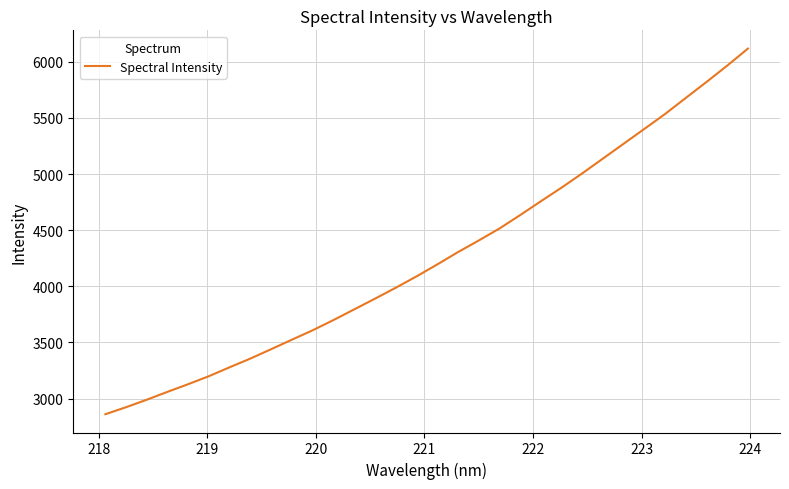

What is the smallest value displayed?

2860.3